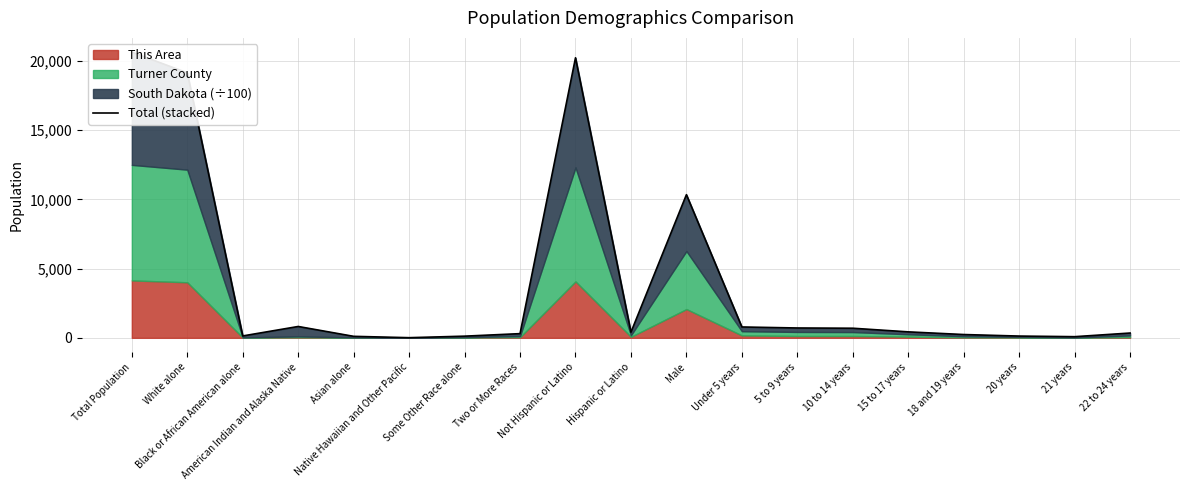

Reading left to right, list all the values displayed in this chart.

Total Population=20635.8	White alone=19141.9	Black or African American alone=136.1	American Indian and Alaska Native=819.2	Asian alone=107.1	Native Hawaiian and Other Pacific=9.9	Some Other Race alone=119.8	Two or More Races=301.8	Not Hispanic or Latino=20229.6	Hispanic or Latino=406.2	Male=10340.8	Under 5 years=783.4	5 to 9 years=710.4	10 to 14 years=692.8	15 to 17 years=430.4	18 and 19 years=237.4	20 years=126.3	21 years=82.5	22 to 24 years=345.8